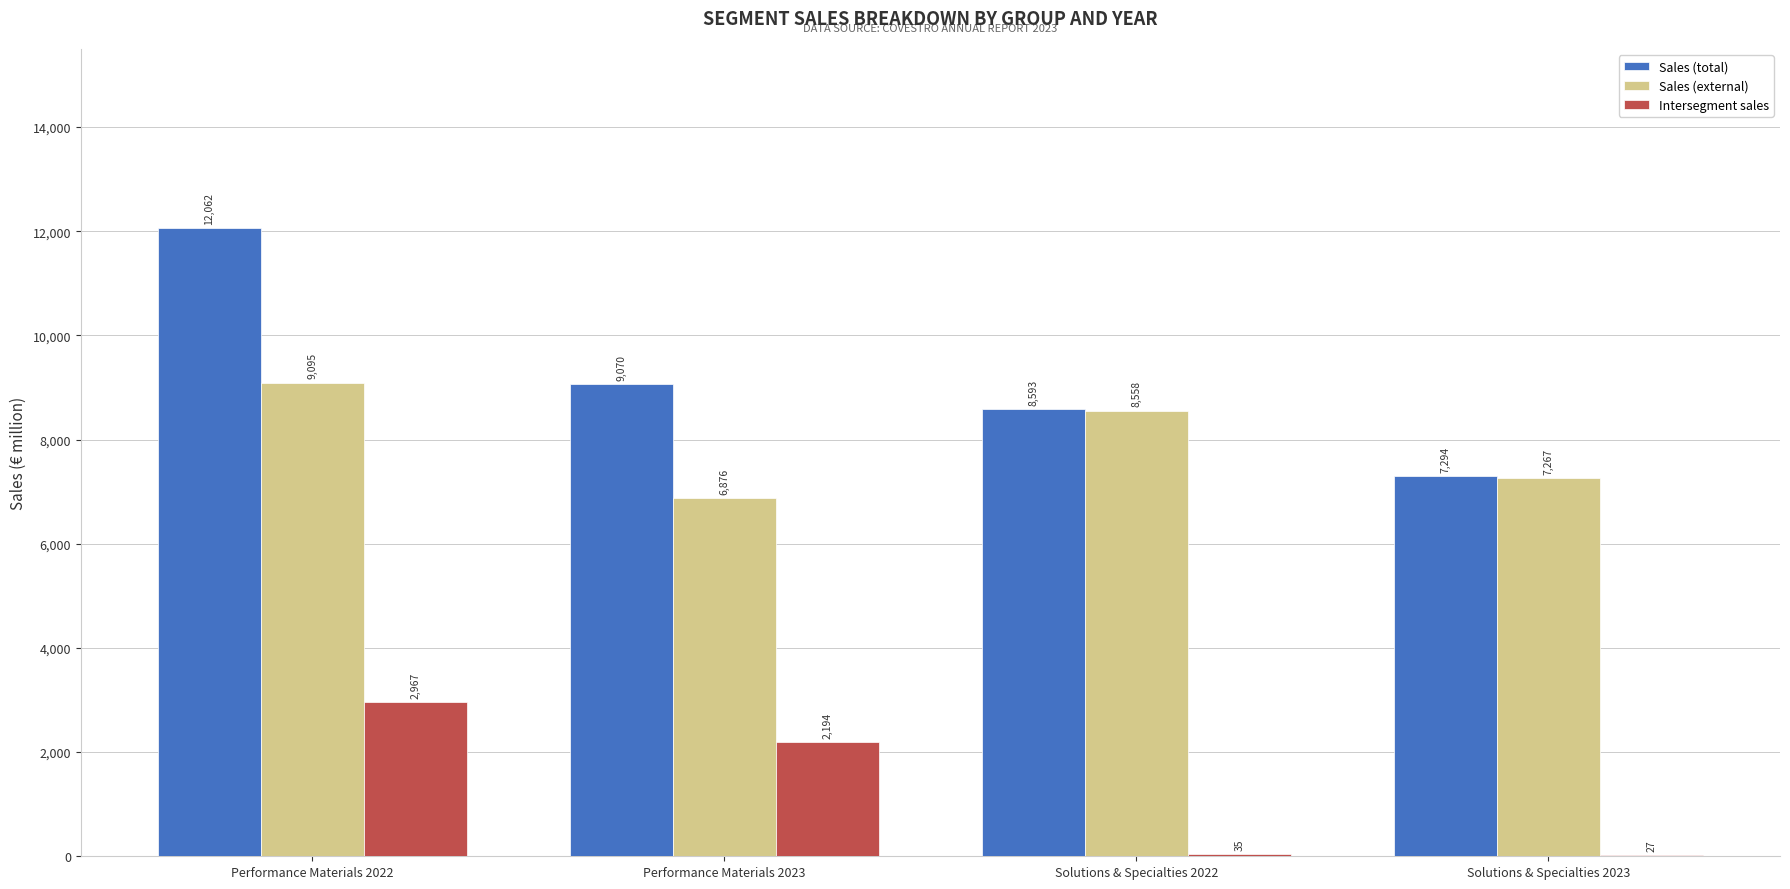

What is the greatest value displayed?

12062